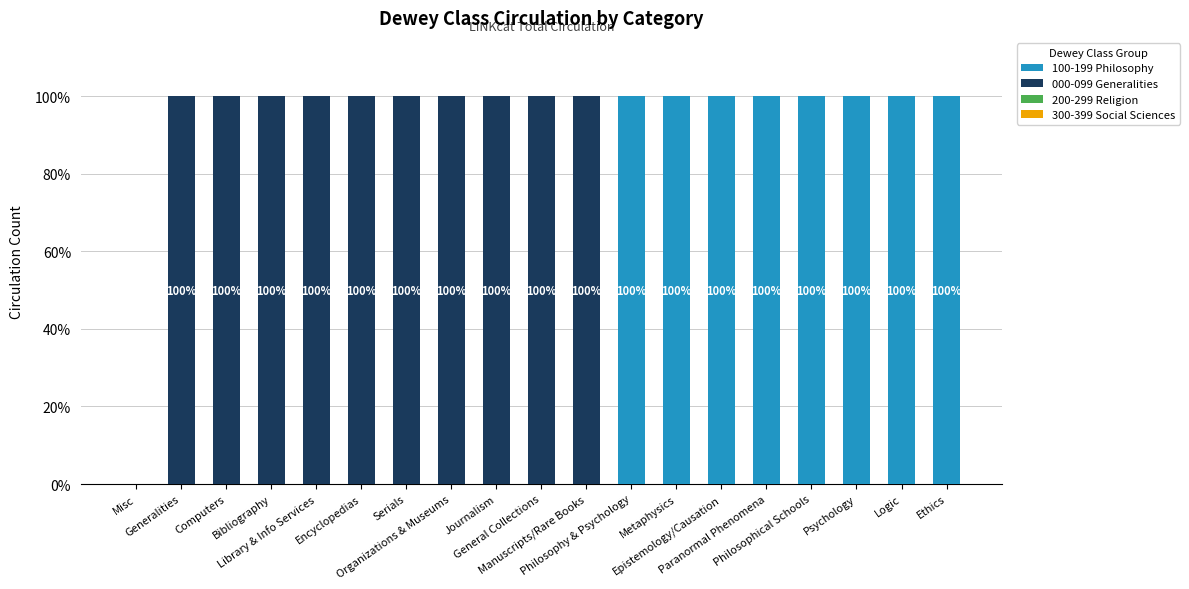

At how many categories does at least one series exceed 58?

18